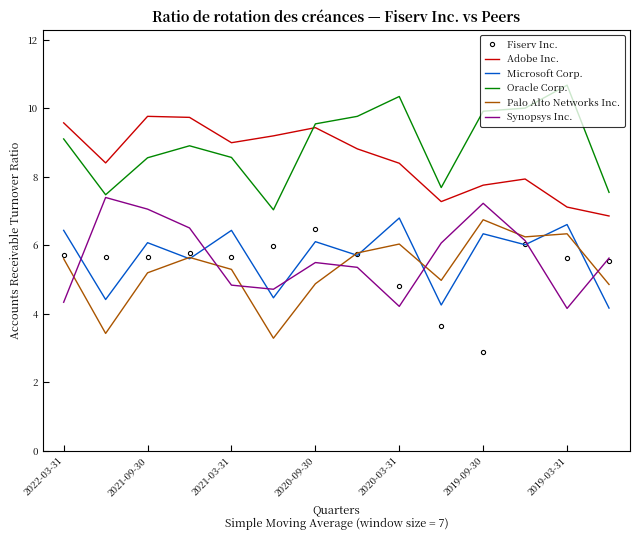

True or false: Microsoft Corp. and Oracle Corp. intersect in this chart.

False